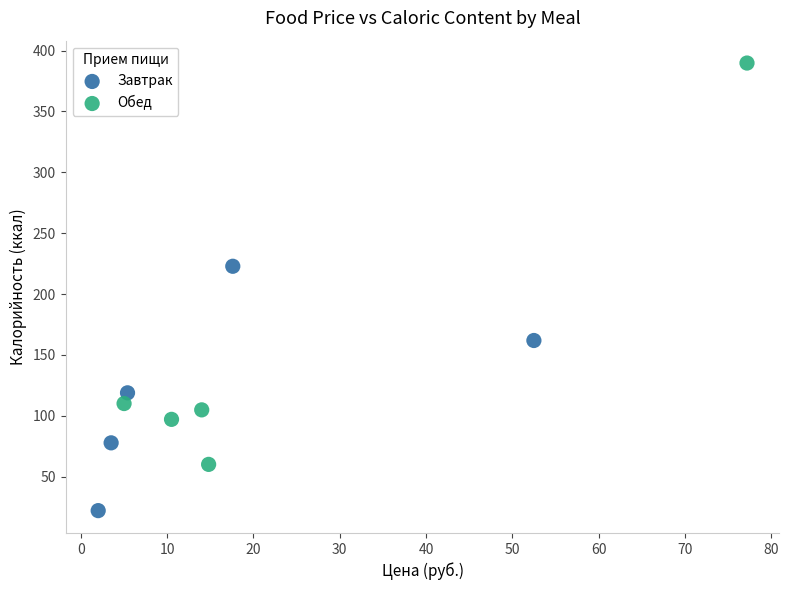

What are all the series names shown in the legend?

Завтрак, Обед